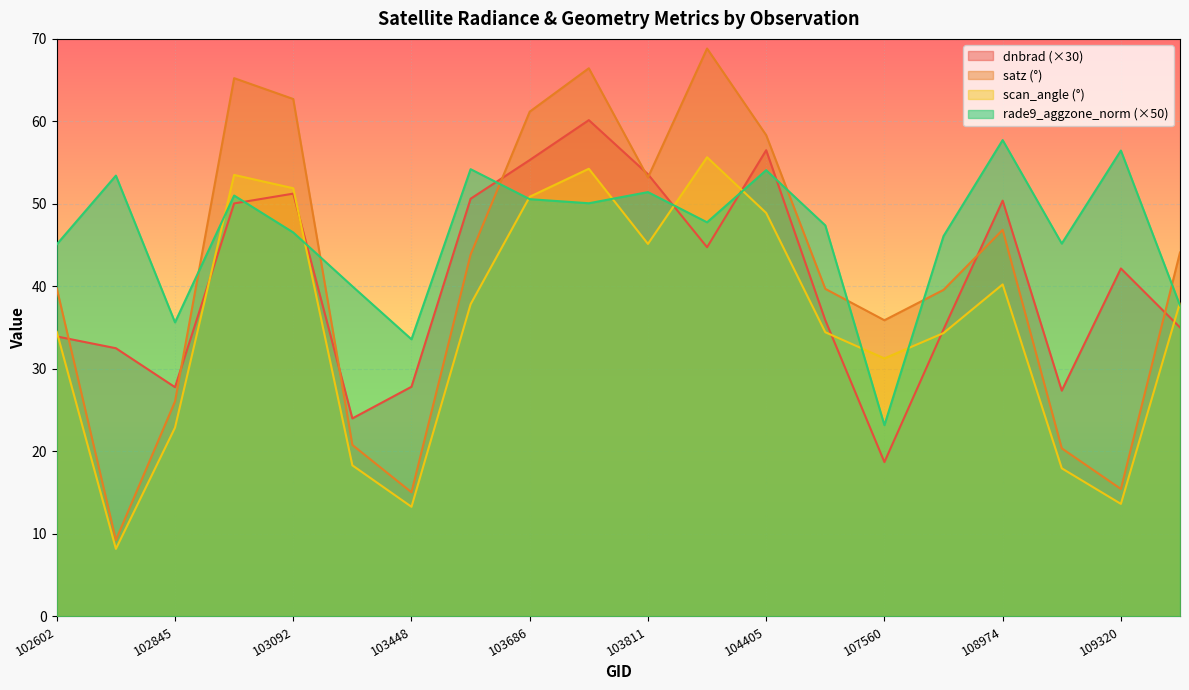

What is the value of the dnbrad point at the 14th from the left?

35.9